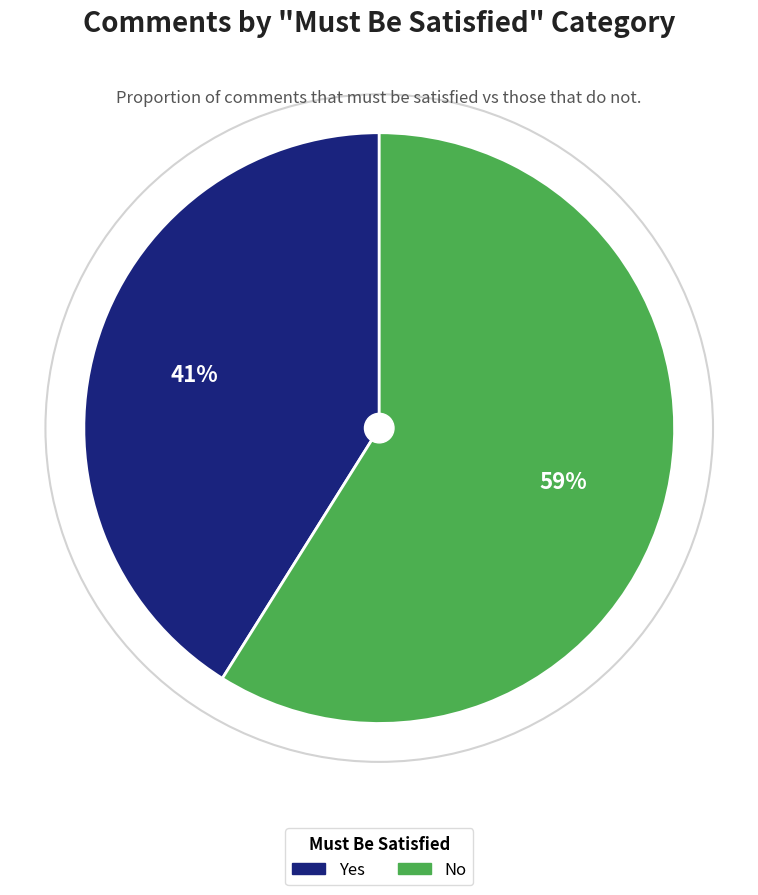

What is the largest slice in the pie chart?

No